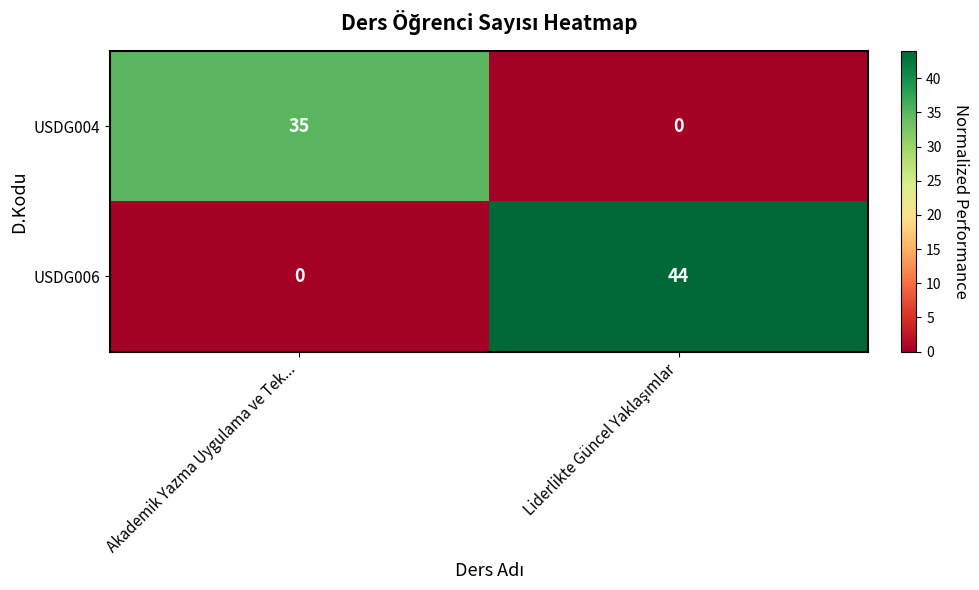

List the series in order of their overall mean, highest first.

USDG006, USDG004